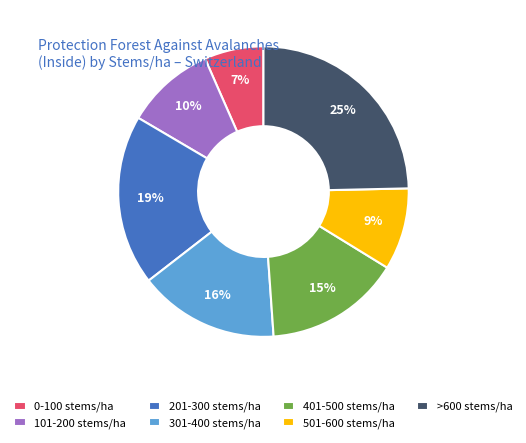

To the nearest percent, what percentage of the pie is >600 stems/ha?

25%